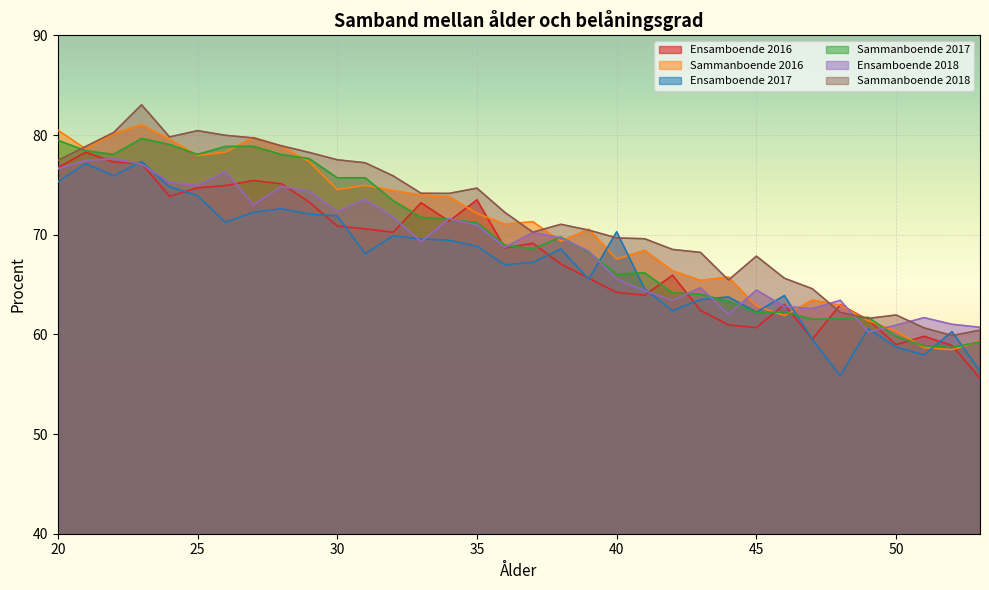

The Ensamboende 2016 series shows 73.2 at 33. True or false?

True